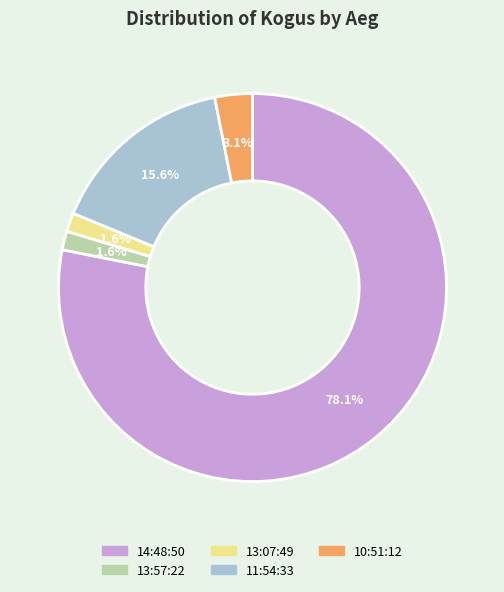

Which slice is the largest?

14:48:50